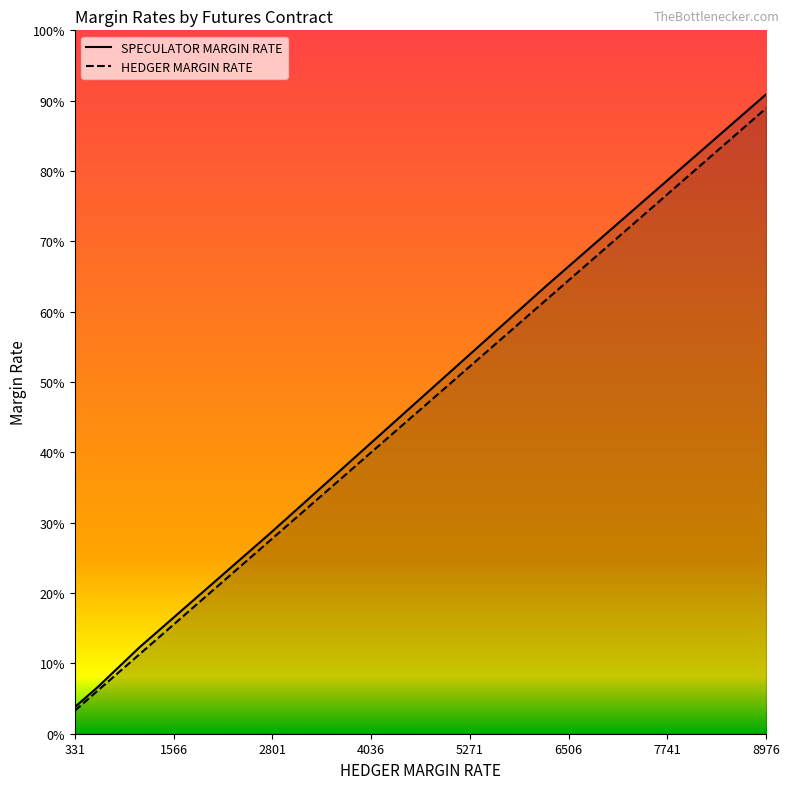

Does the chart display data point markers on the line(s)?

No